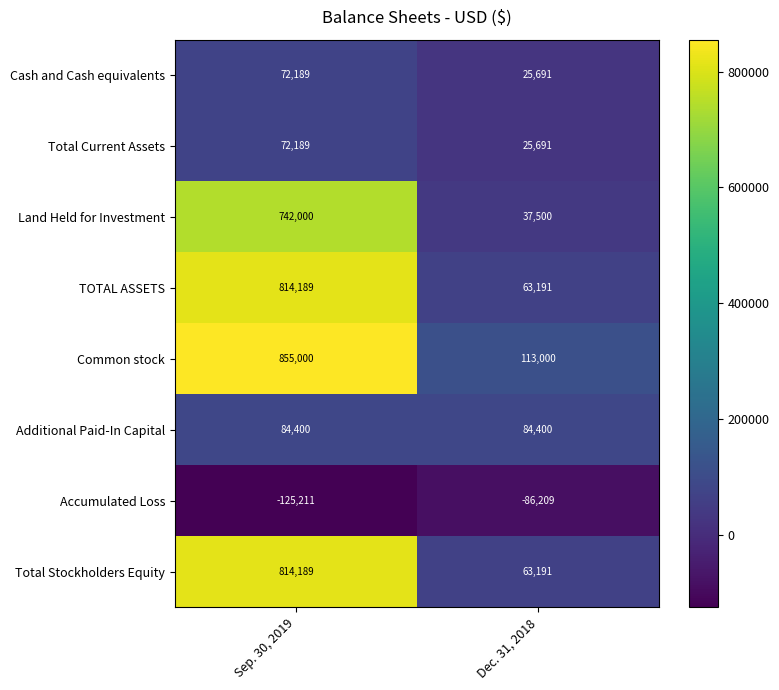

What is the spread (max minus min) of values at Sep. 30, 2019?

980211